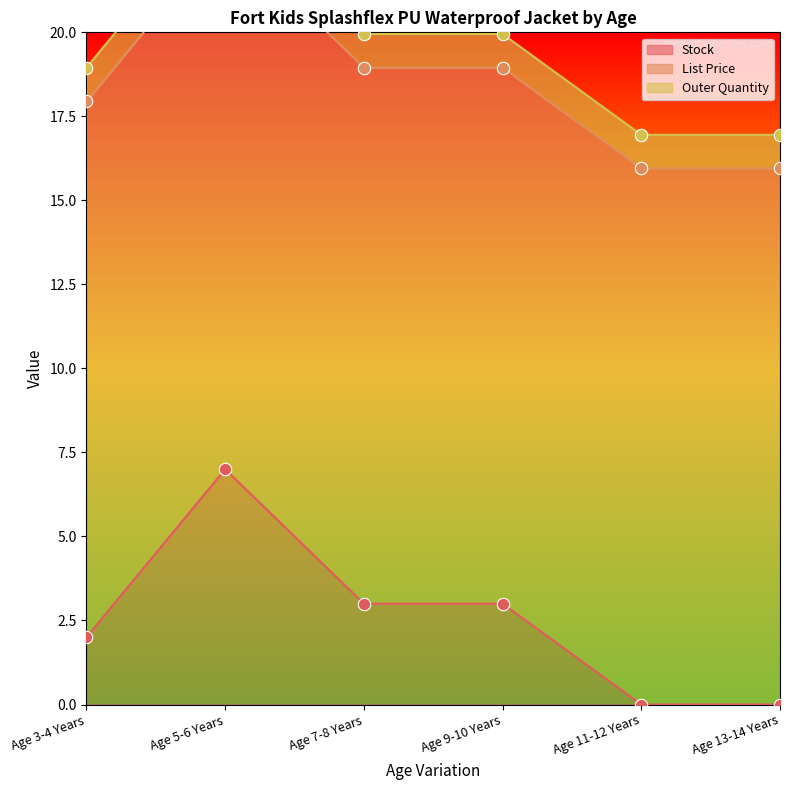

Which series has the widest spread of Y values?

Stock